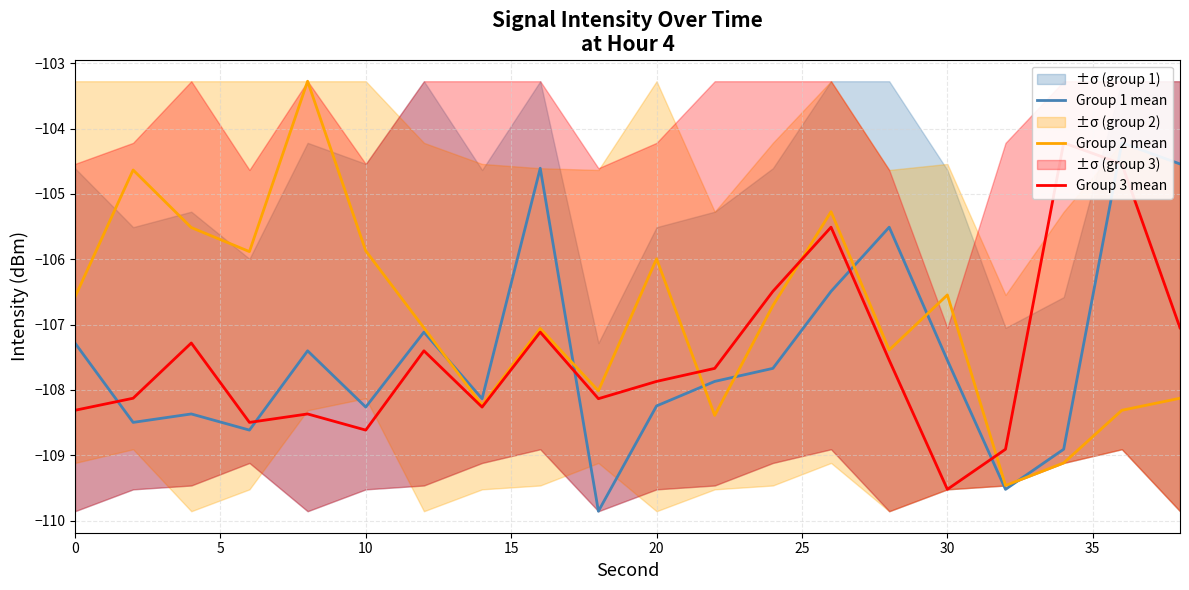

Does the chart display data point markers on the line(s)?

No